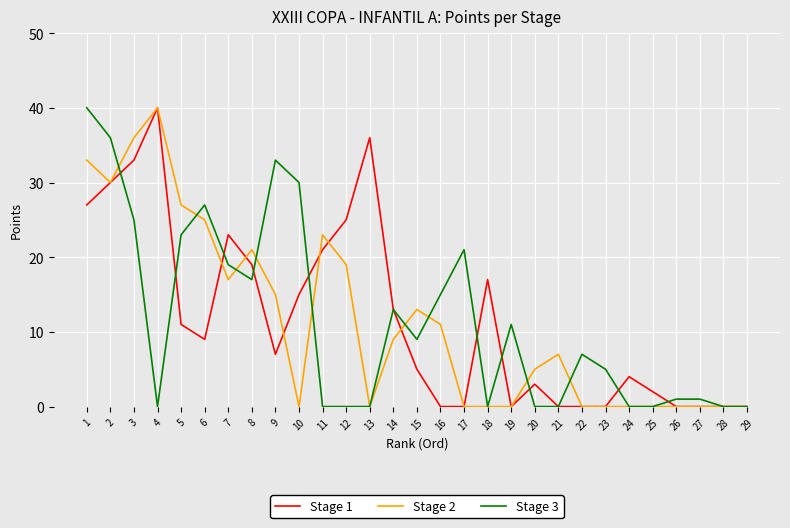

The value of Stage 2 at 25 is 0. True or false?

True